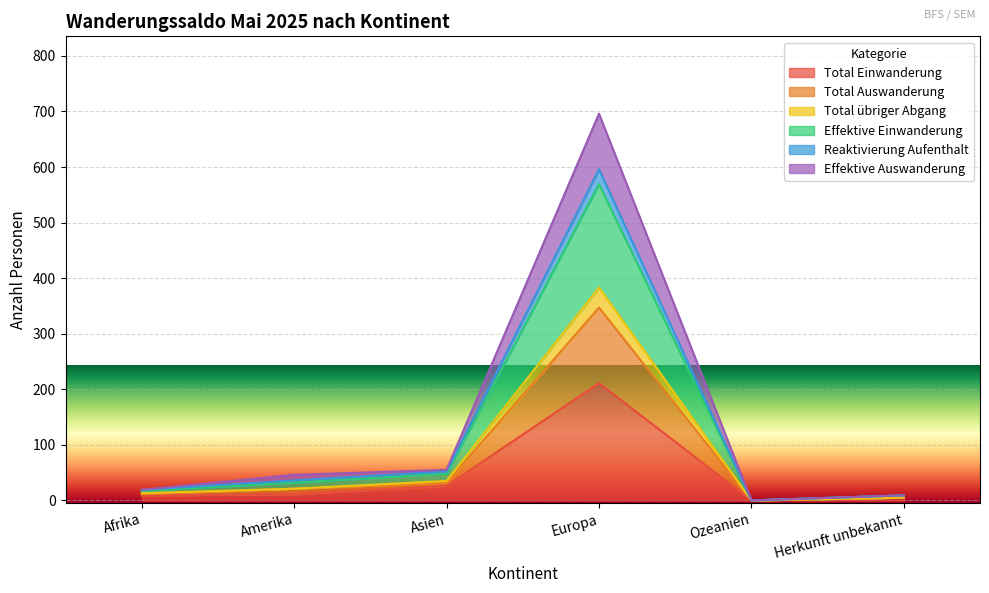

At how many categories does at least one series exceed 372?

1